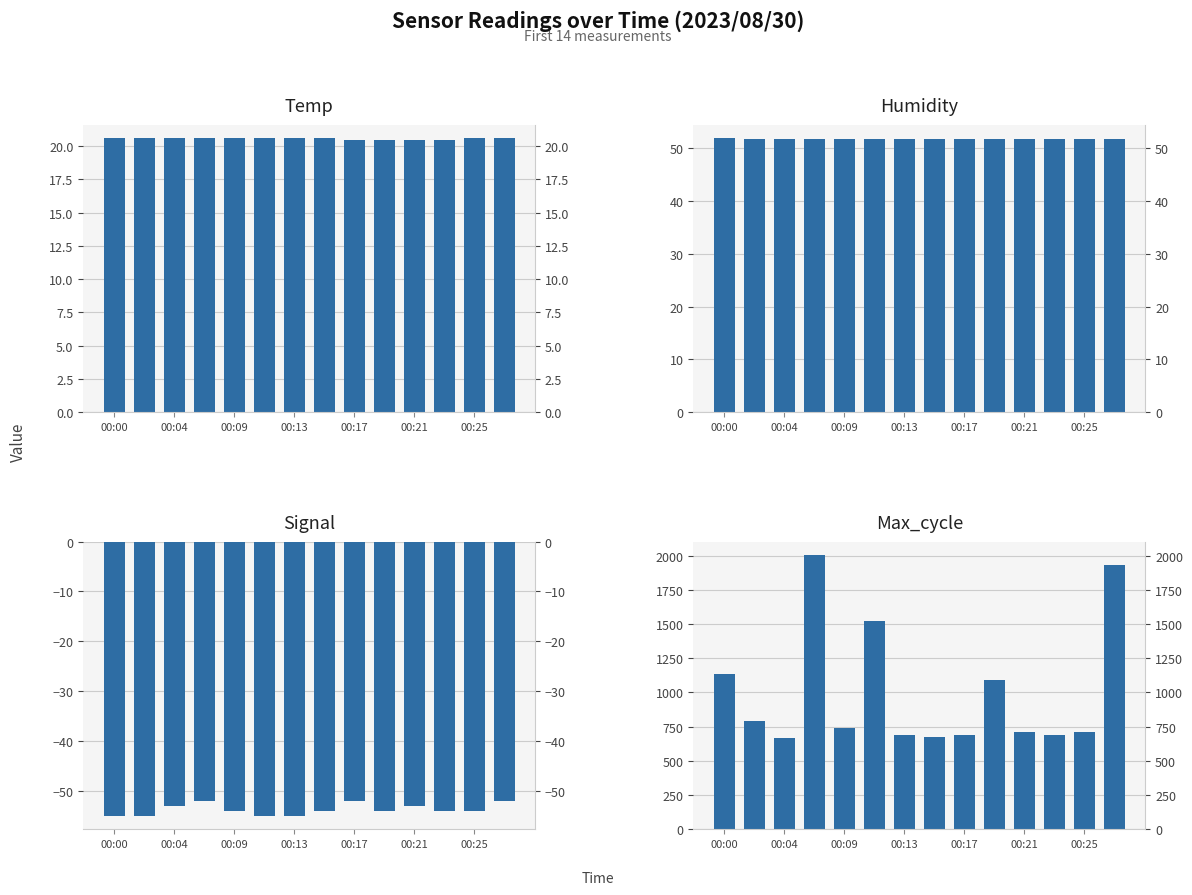

At which label does Signal reach its peak?

00:13